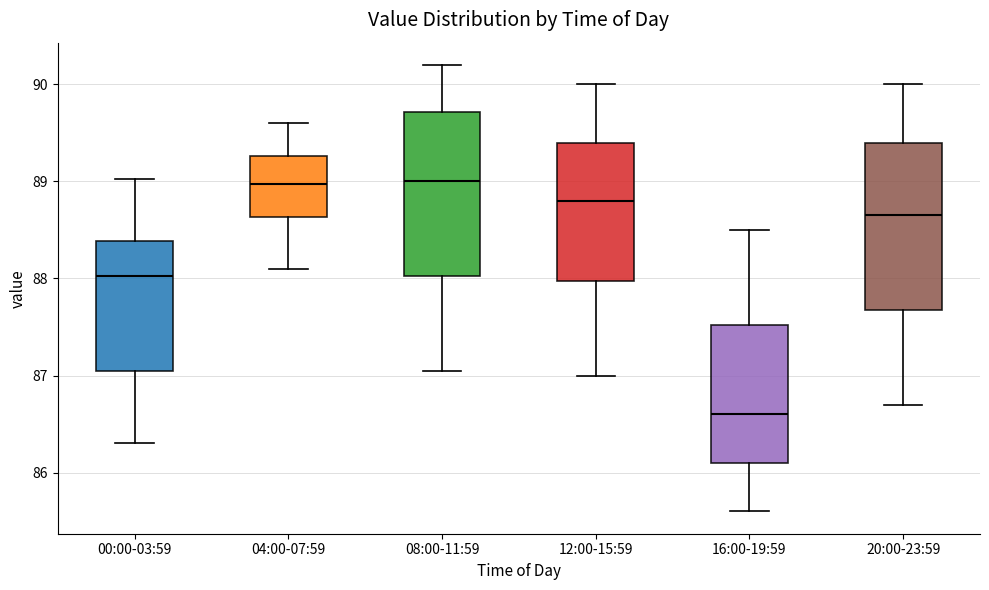

Where is the lower edge of the box for 20:00-23:59 on the y-axis? The values are not printed on the chart, so give them approximately, as read against the axis.

87.7